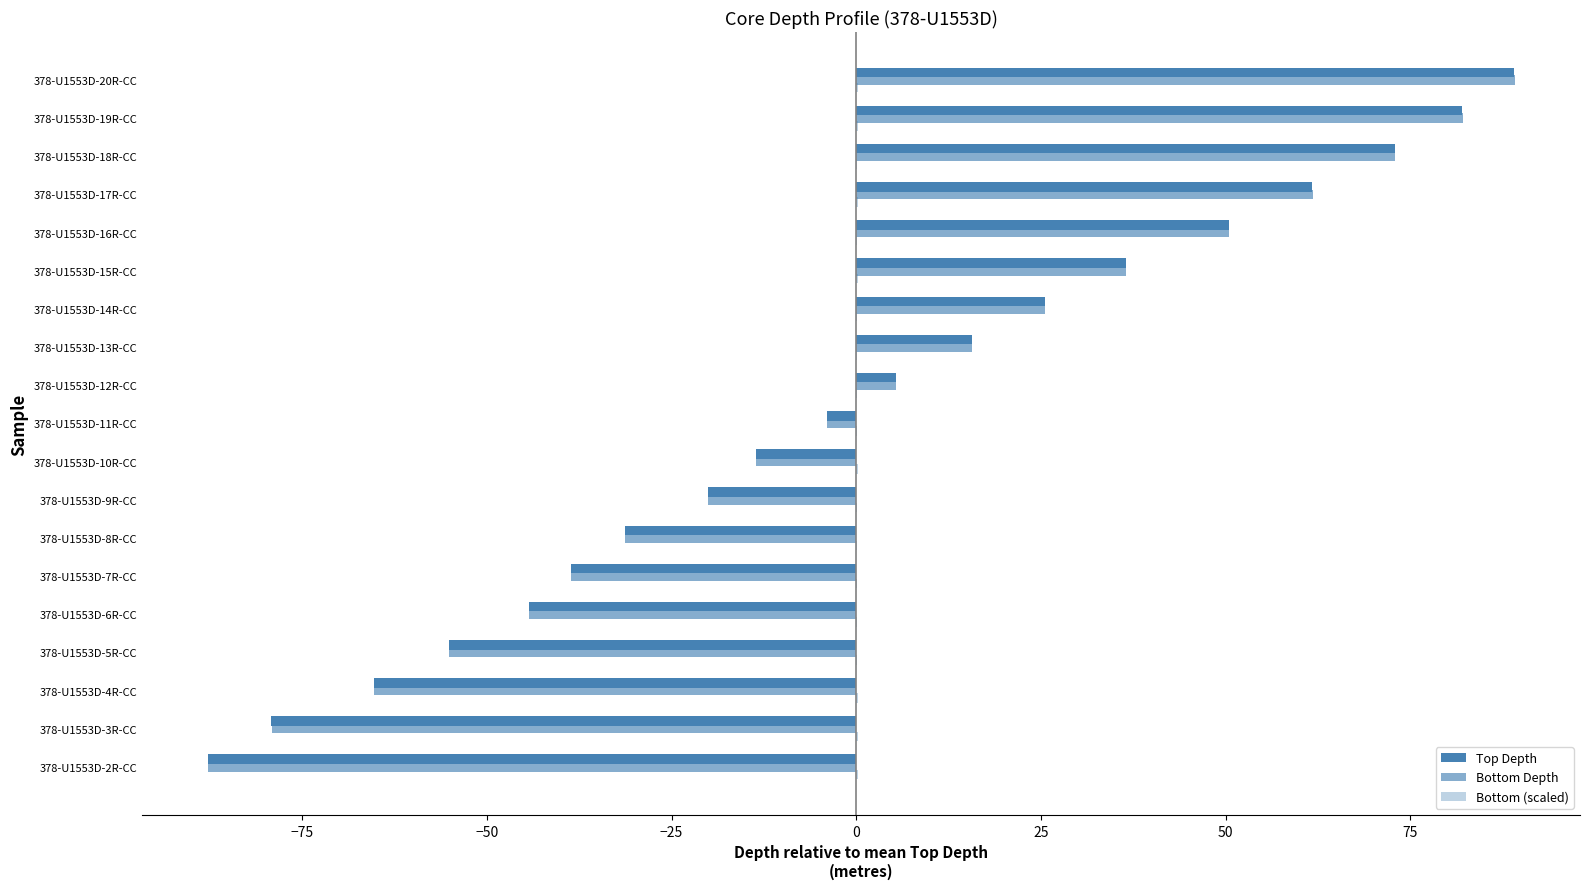

What are all the series names shown in the legend?

Top Depth, Bottom Depth, Bottom (scaled)